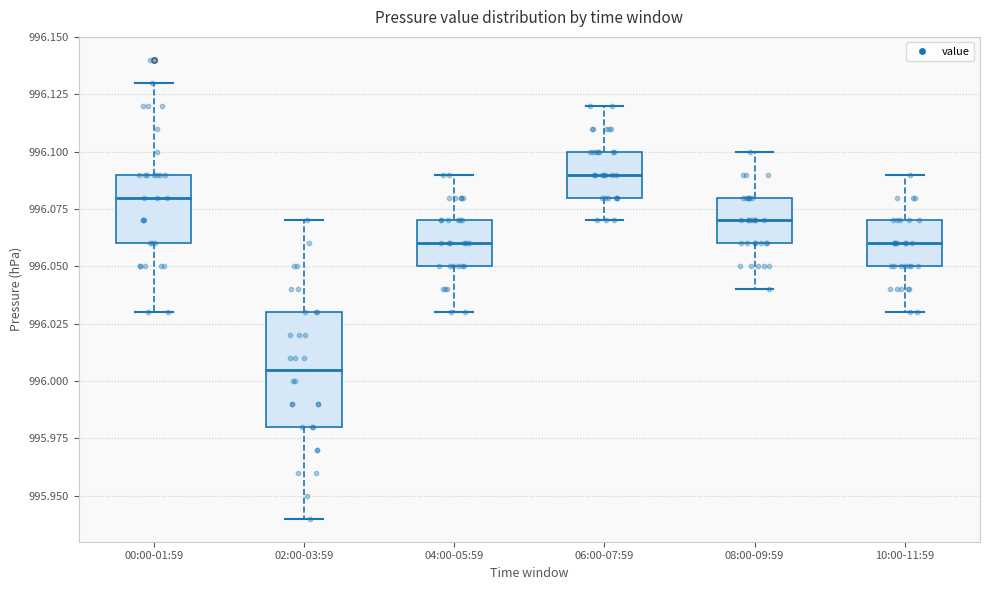

Where does the upper whisker of the box for 02:00-03:59 end on the y-axis? The values are not printed on the chart, so give them approximately, as read against the axis.

996.070